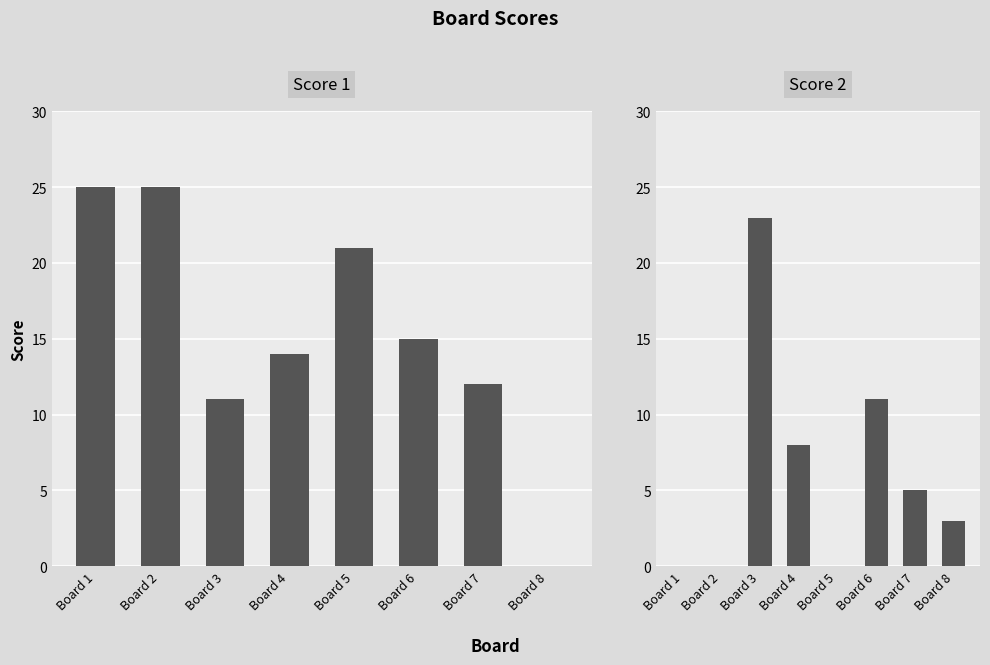

At which category is the sum across all series the highest?

Board 3